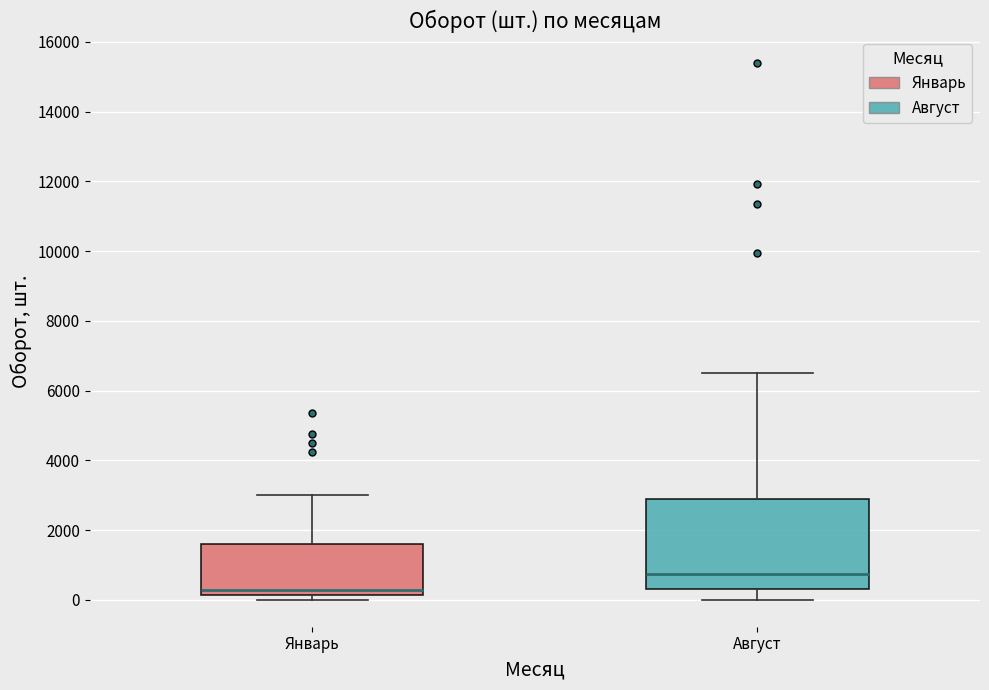

Where does the median line of the box for Август sit on the y-axis? The values are not printed on the chart, so give them approximately, as read against the axis.

800